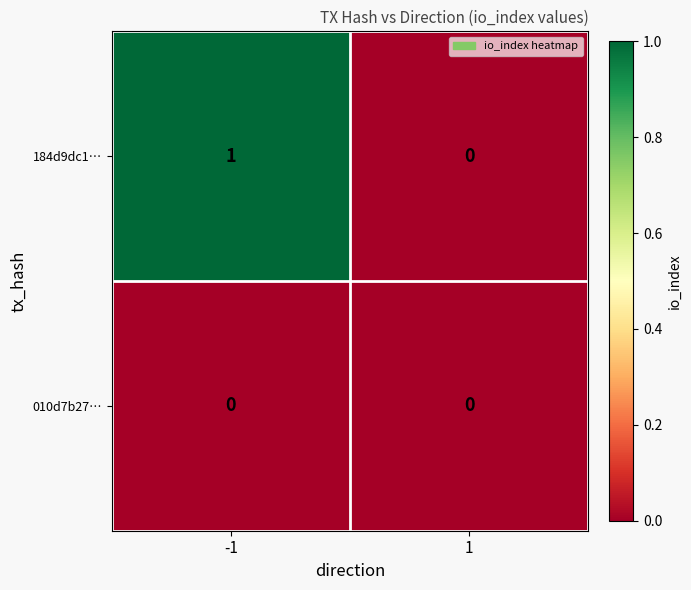

The value of 184d9dc1… at 1 is -1. True or false?

False